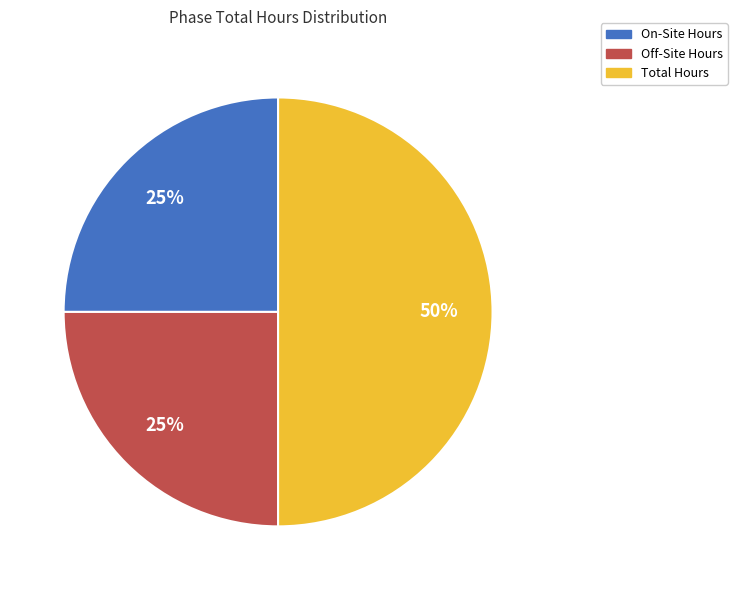

What is the ratio of the value at Off-Site Hours to the value at Total Hours?

0.5